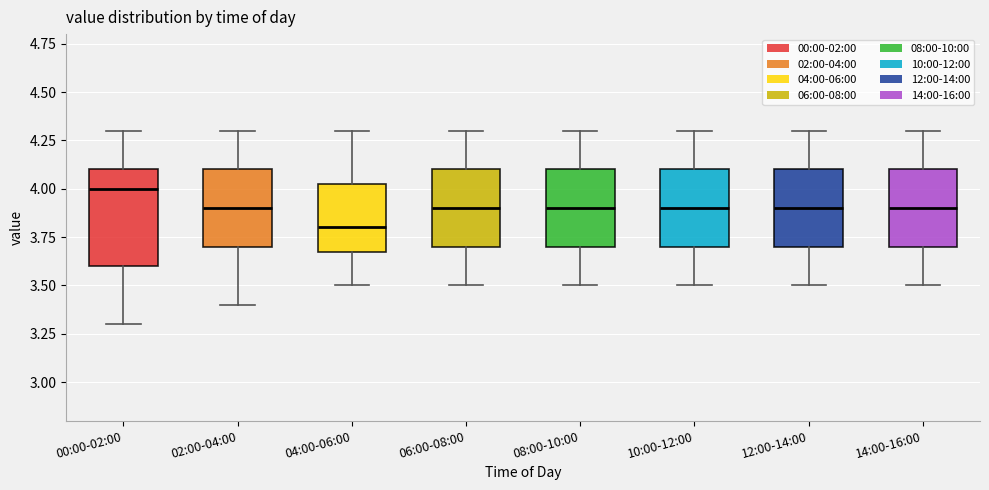

Which box is the tallest, from its lower edge to its upper edge?

00:00-02:00